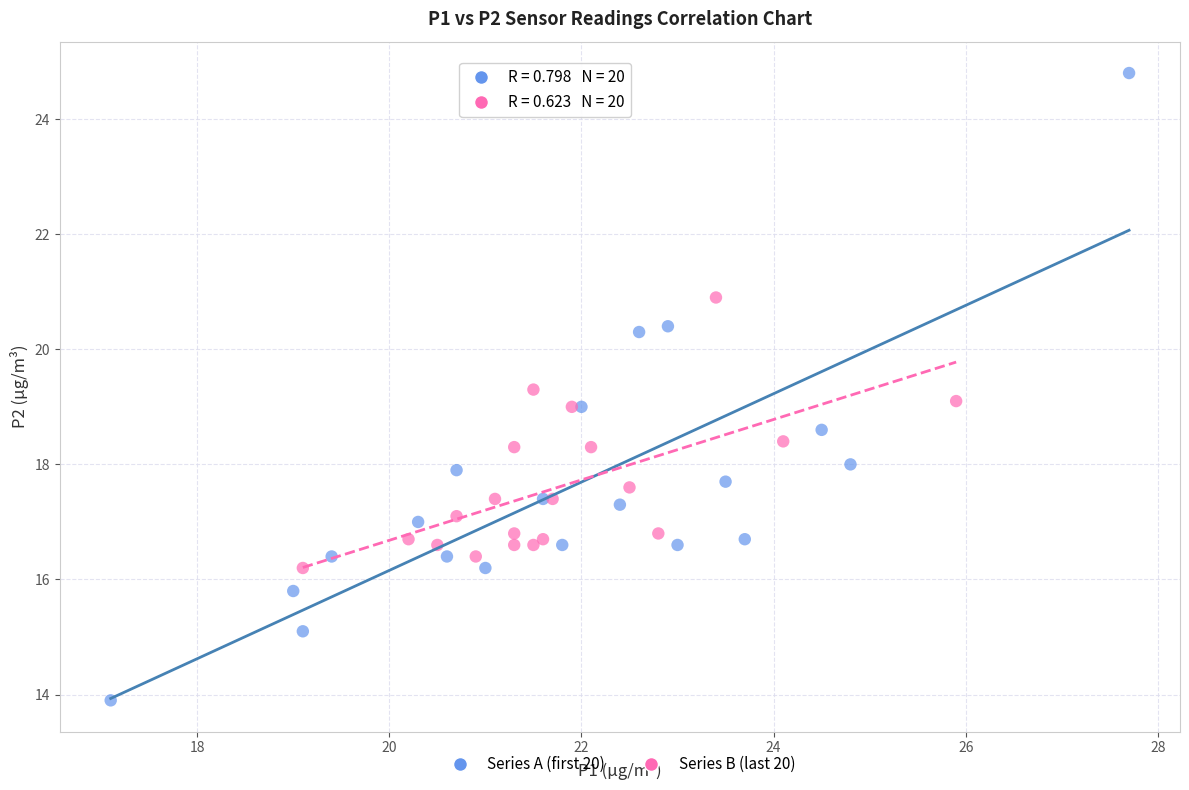

What are all the series names shown in the legend?

Series A (first 20), Series B (last 20)